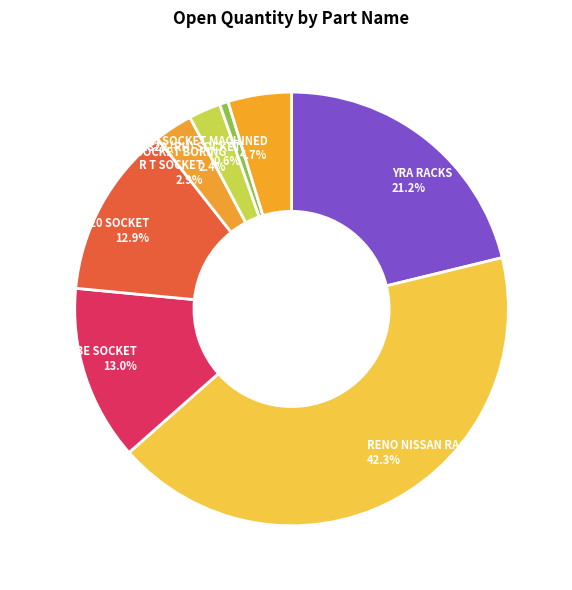

Count the number of slices in the pie.

8